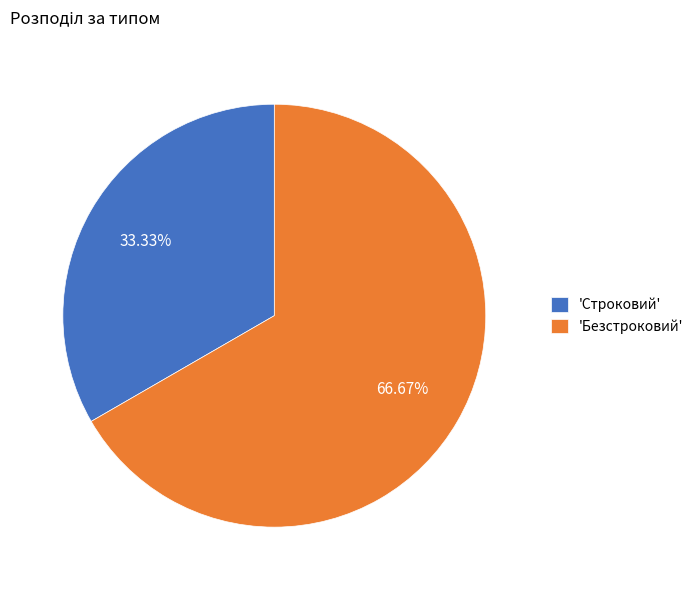

Rank the categories by value from lowest to highest.

'Строковий', 'Безстроковий'